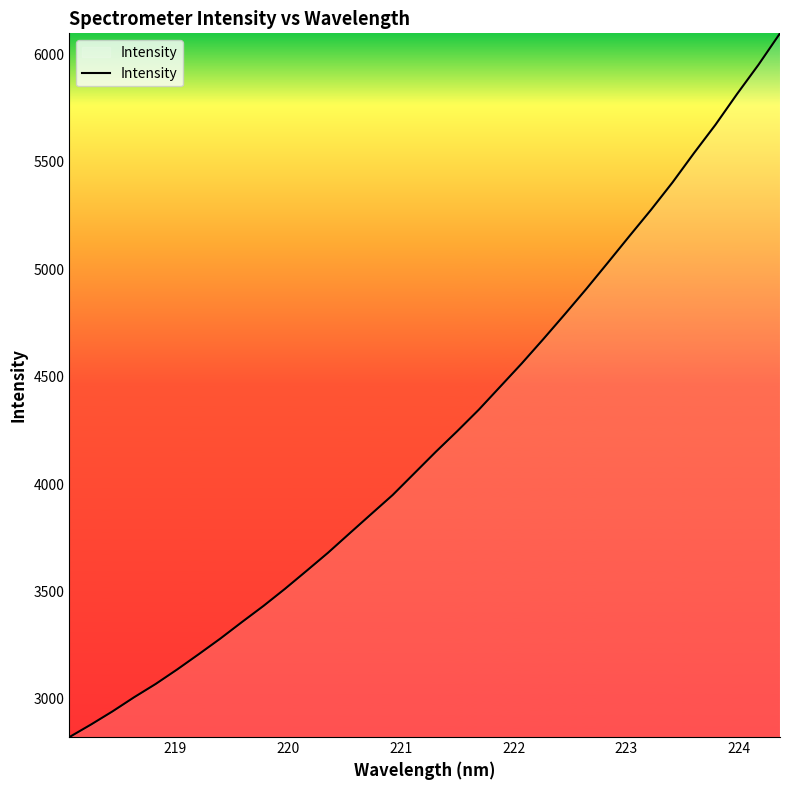

What is the smallest value displayed?

2822.6